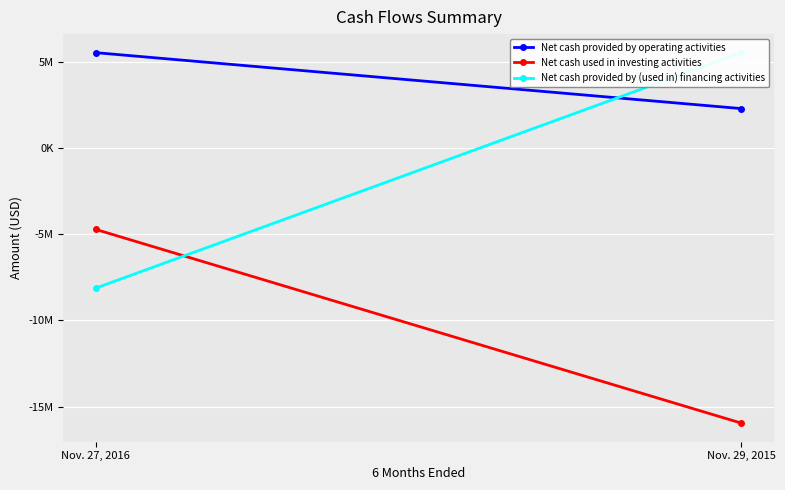

What is the total value across all series at Nov. 27, 2016?

-7328000